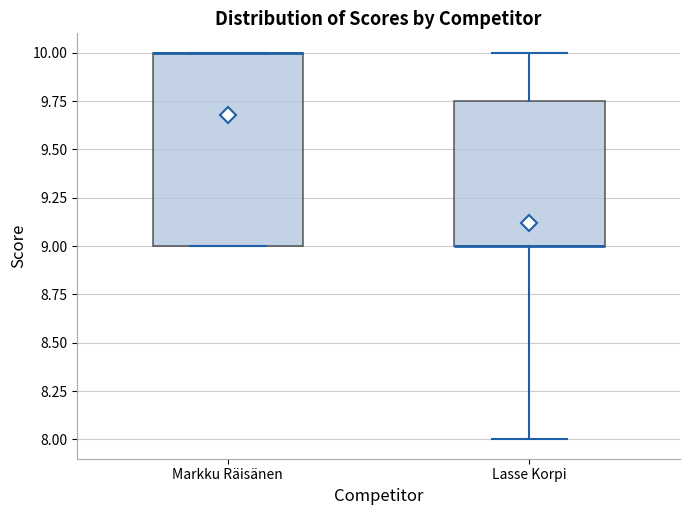

Reading left to right, transcribe this box plot: for each box, give where its median line is, the range the box spans, and where its two whiskers end, as read against the y-axis. The values are not printed on the chart, so give them approximately, as read against the axis.

Markku Räisänen: median 10.00 (drawn on the box's upper edge), box 9.00 to 10.00, whiskers 9.00 to 10.00
Lasse Korpi: median 9.00 (drawn on the box's lower edge), box 9.00 to 9.75, whiskers 8.00 to 10.00